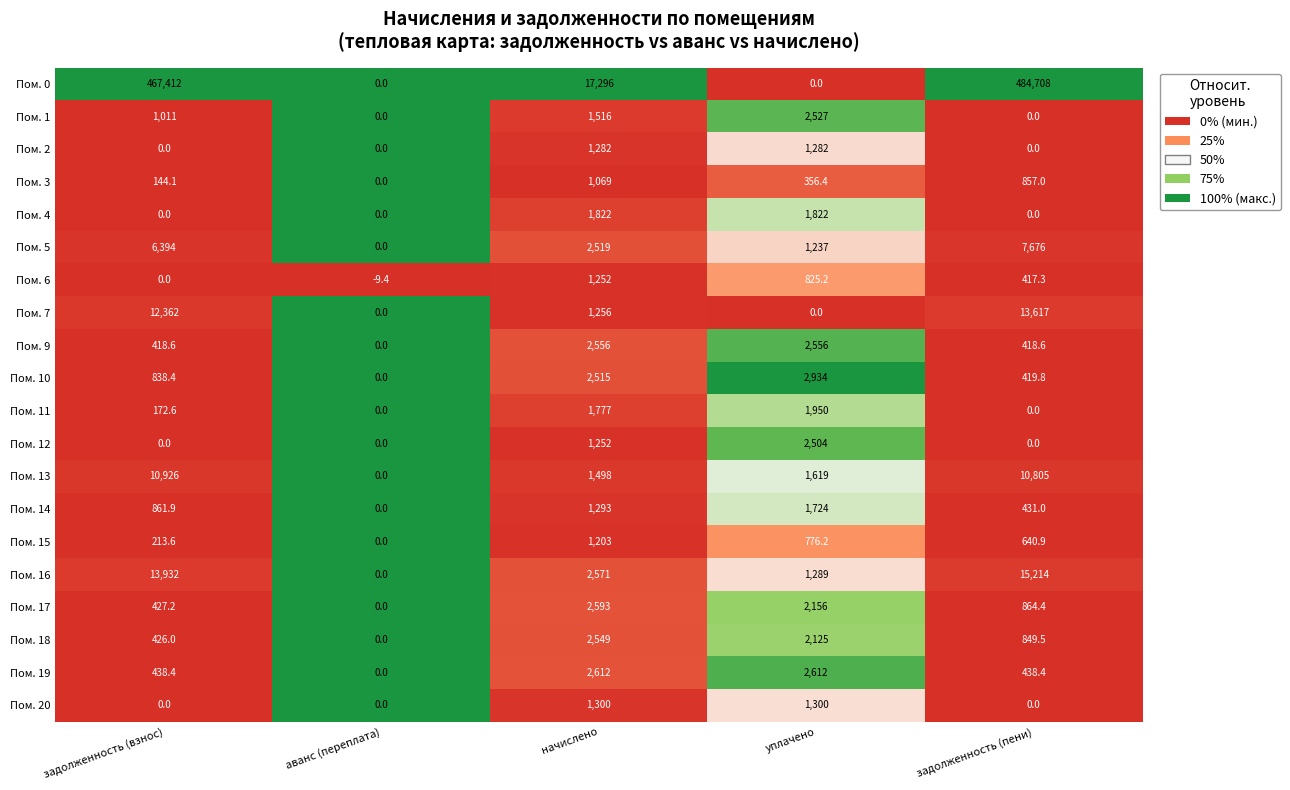

The Пом. 0 series shows 247258.2 at задолженность (пени). True or false?

False